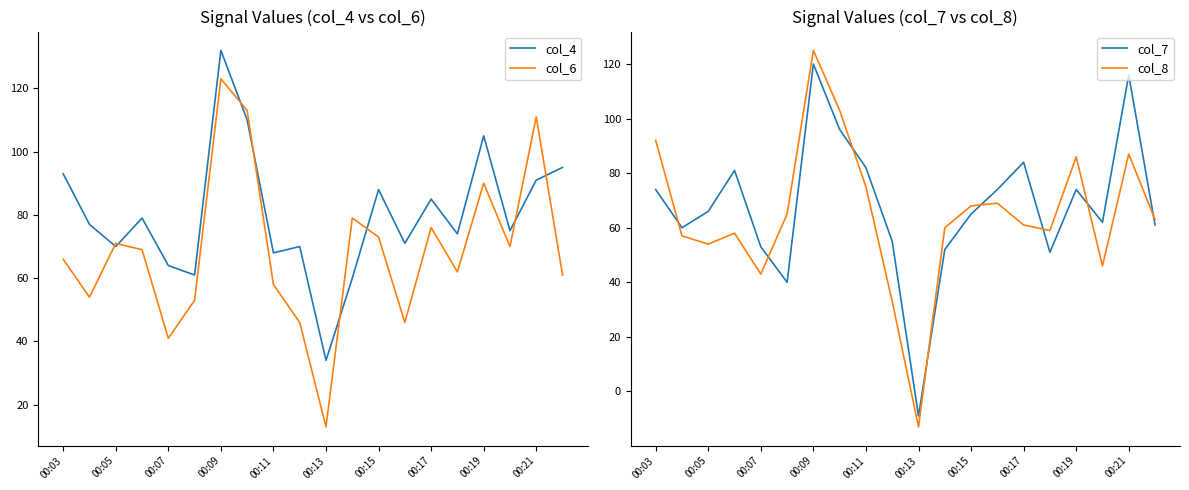

Reading left to right, list all the values displayed in this chart.

col_4: 93	77	70	79	64	61	132	110	68	70	34	60	88	71	85	74	105	75	91	95
col_6: 66	54	71	69	41	53	123	113	58	46	13	79	73	46	76	62	90	70	111	61
col_7: 74	60	66	81	53	40	120	96	82	55	-9	52	65	74	84	51	74	62	116	61
col_8: 92	57	54	58	43	65	125	103	75	33	-13	60	68	69	61	59	86	46	87	63